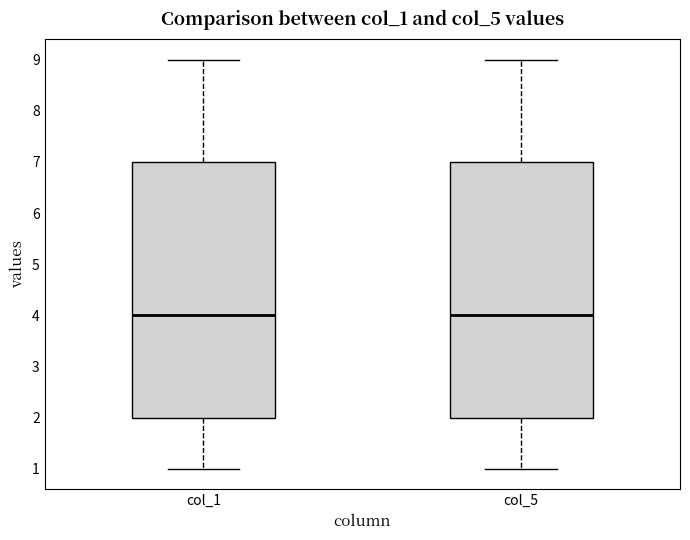

Reading left to right, transcribe this box plot: for each box, give where its median line is, the range the box spans, and where its two whiskers end, as read against the y-axis. The values are not printed on the chart, so give them approximately, as read against the axis.

col_1: median 4, box 2 to 7, whiskers 1 to 9
col_5: median 4, box 2 to 7, whiskers 1 to 9